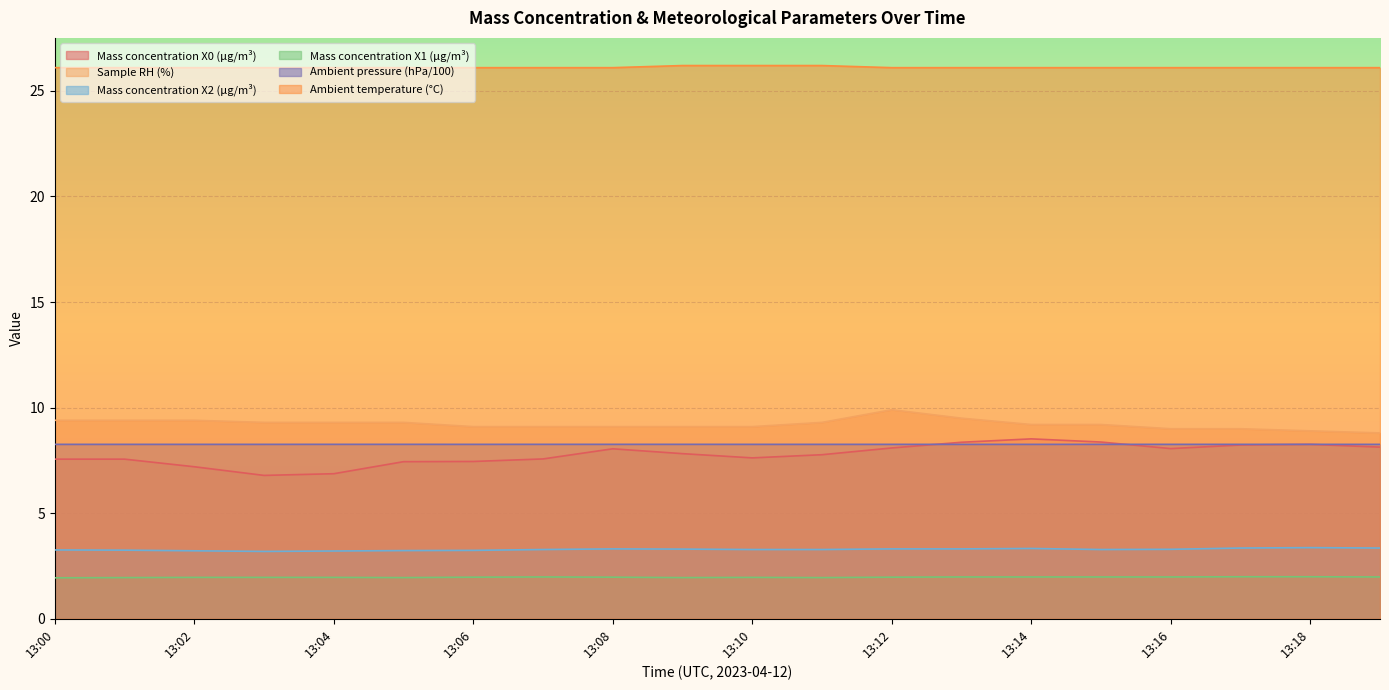

List the labels in order of Ambient temperature (°C) value, smallest first.

13:00, 13:01, 13:02, 13:03, 13:04, 13:05, 13:06, 13:07, 13:08, 13:12, 13:13, 13:14, 13:15, 13:16, 13:17, 13:18, 13:19, 13:09, 13:10, 13:11